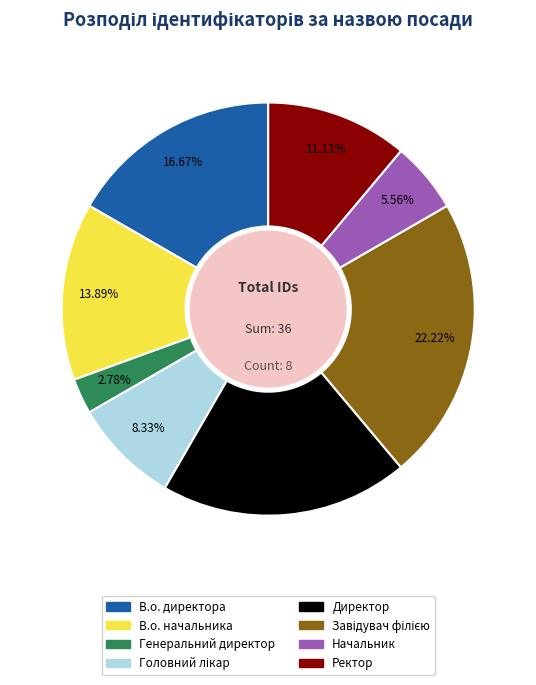

What is the smallest slice in the pie chart?

Генеральний директор